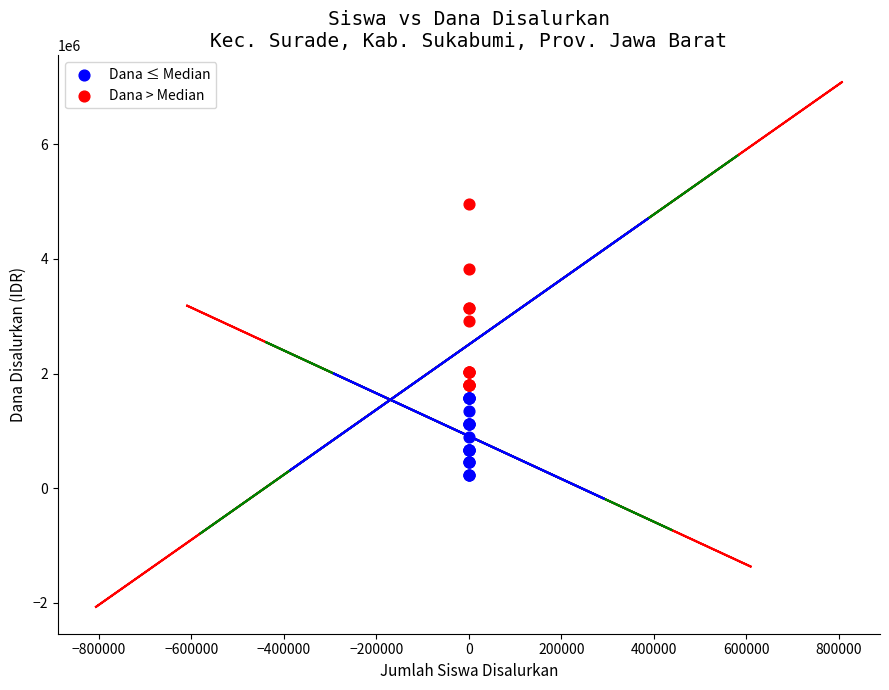

Which series contains the lowest Y value?

Dana ≤ Median